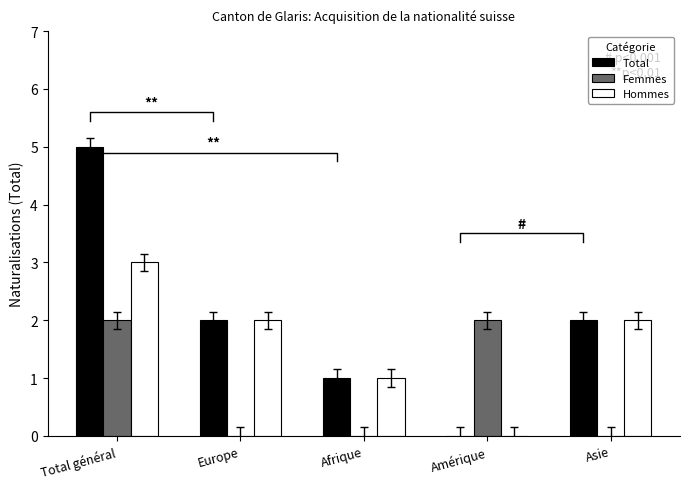

How many categories are shown in the chart?

5